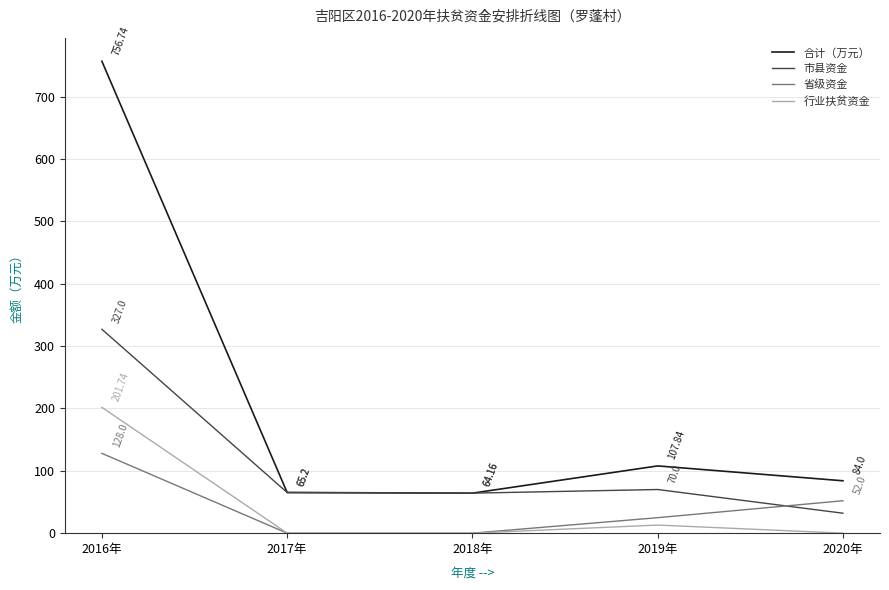

How many values in the 省级资金 series are below 24?

2